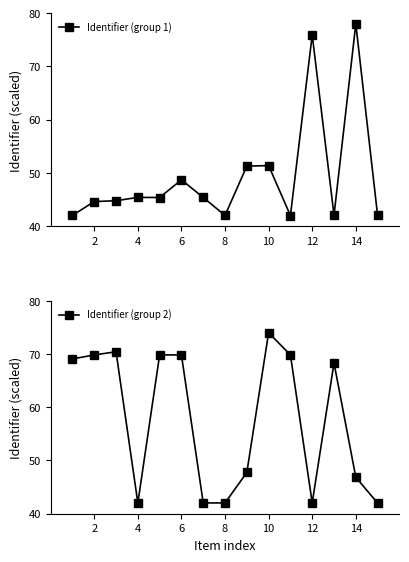

What is the sum of the Identifier (group 2) values at 14 and 10?

120.9